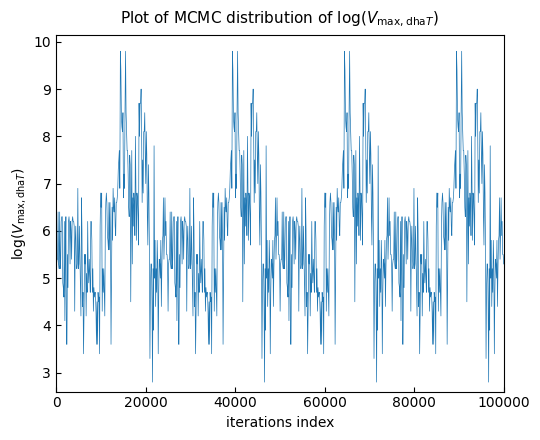

What is the minimum value shown in the chart?

2.8